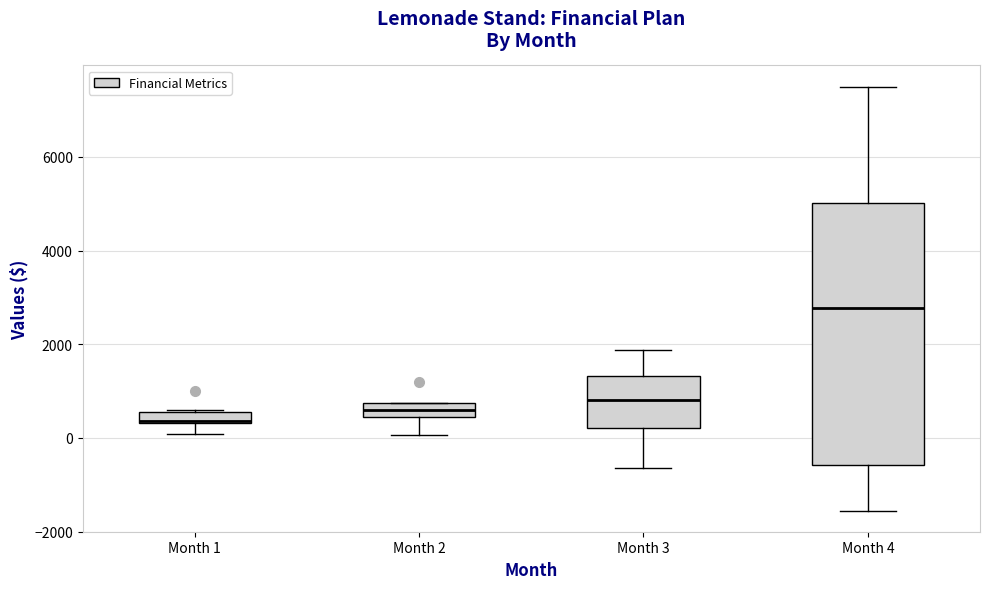

Where is the upper edge of the box for Month 1 on the y-axis? The values are not printed on the chart, so give them approximately, as read against the axis.

600